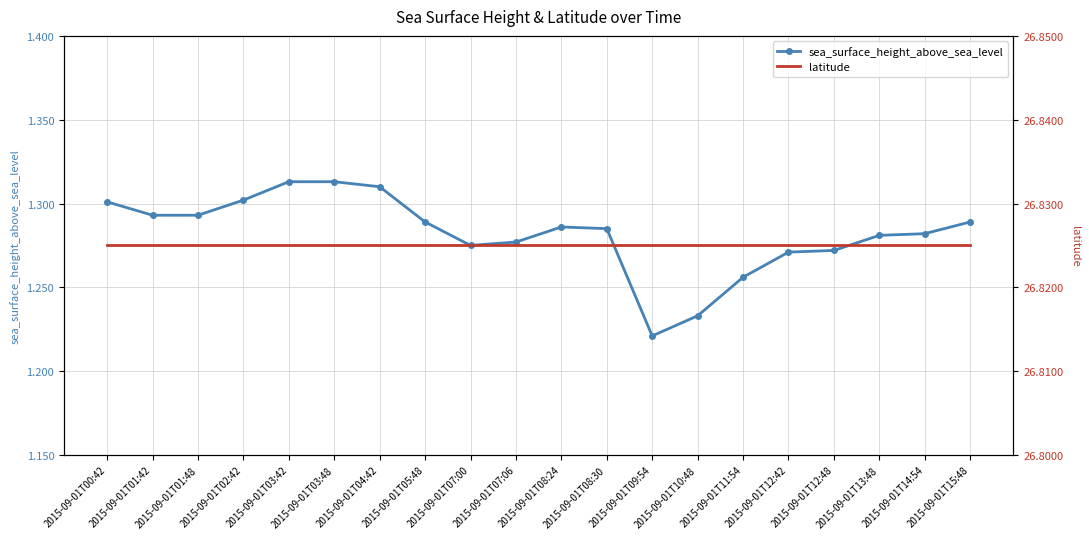

What is the greatest value displayed?

26.8